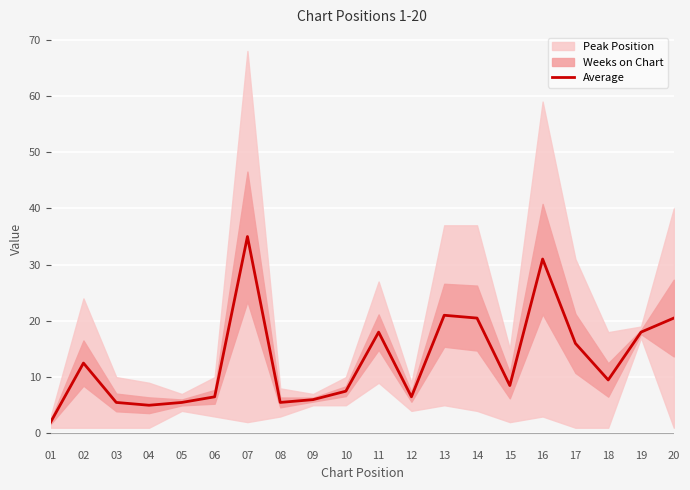

Reading left to right, extract all data points from this chart.

2.0	12.5	5.5	5.0	5.5	6.5	35.0	5.5	6.0	7.5	18.0	6.5	21.0	20.5	8.5	31.0	16.0	9.5	18.0	20.5